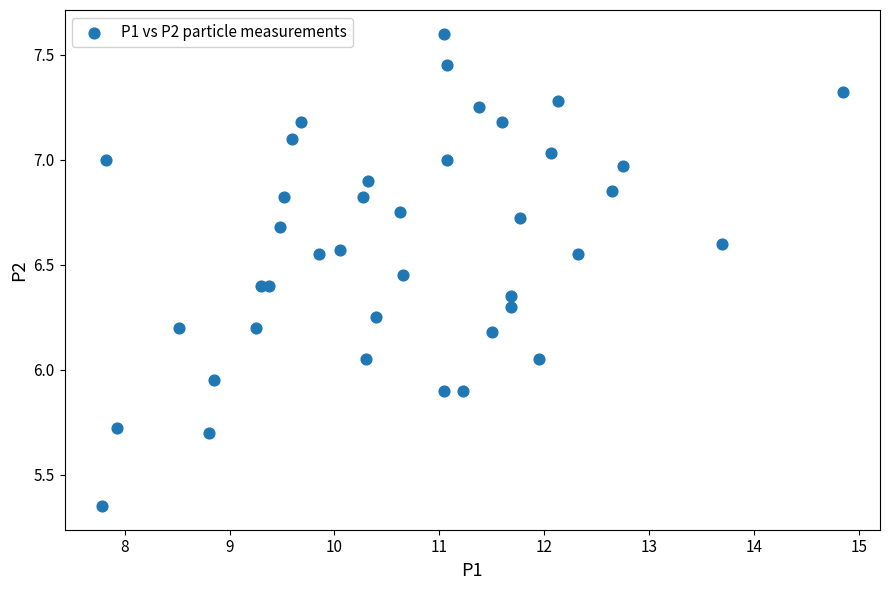

What is the range of X values (max minus min)?

7.1